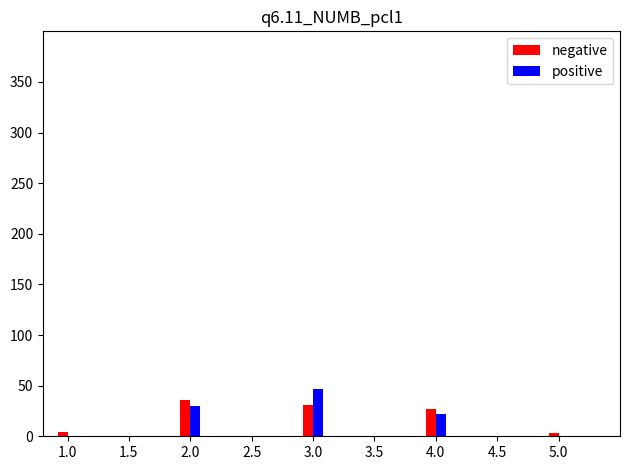

What is the highest value of the positive series?

47